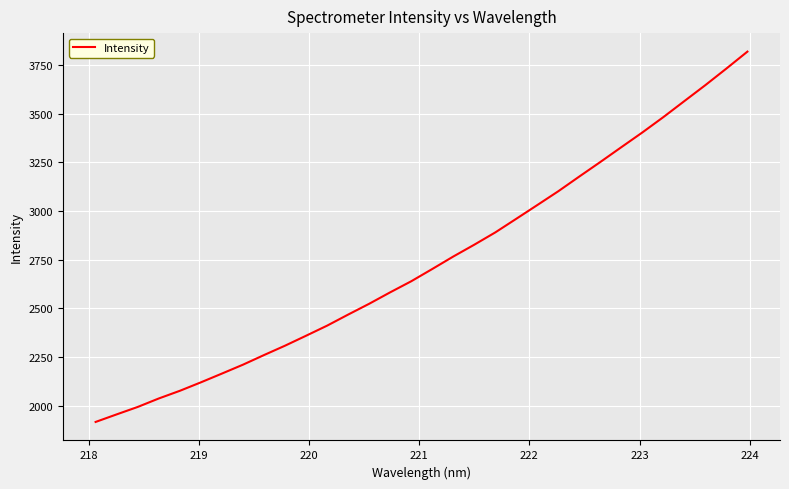

What is the maximum value shown in the chart?

3819.3